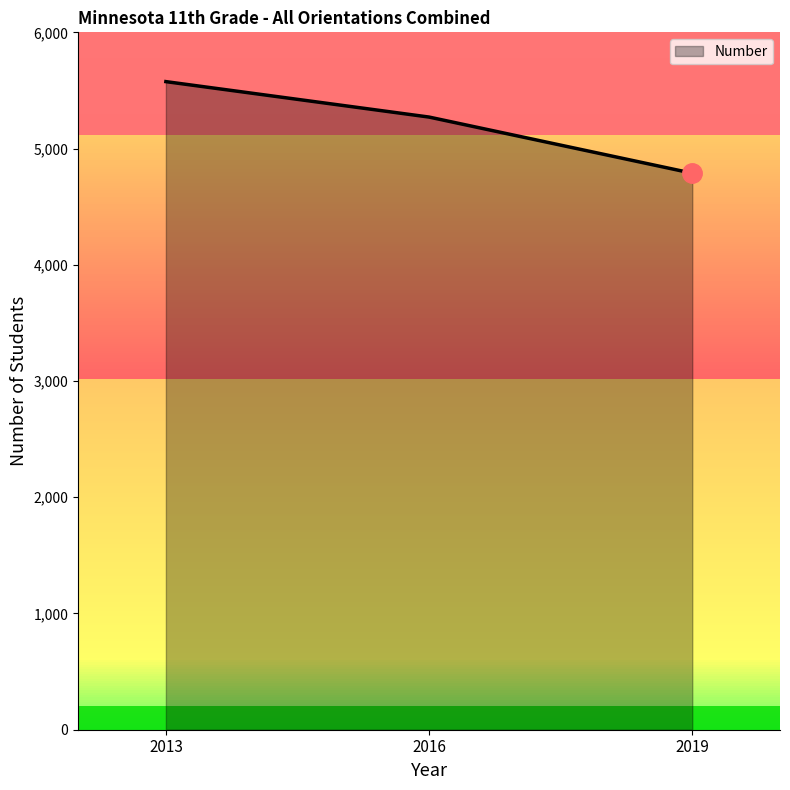

Reading left to right, extract all data points from this chart.

5576	5271	4788